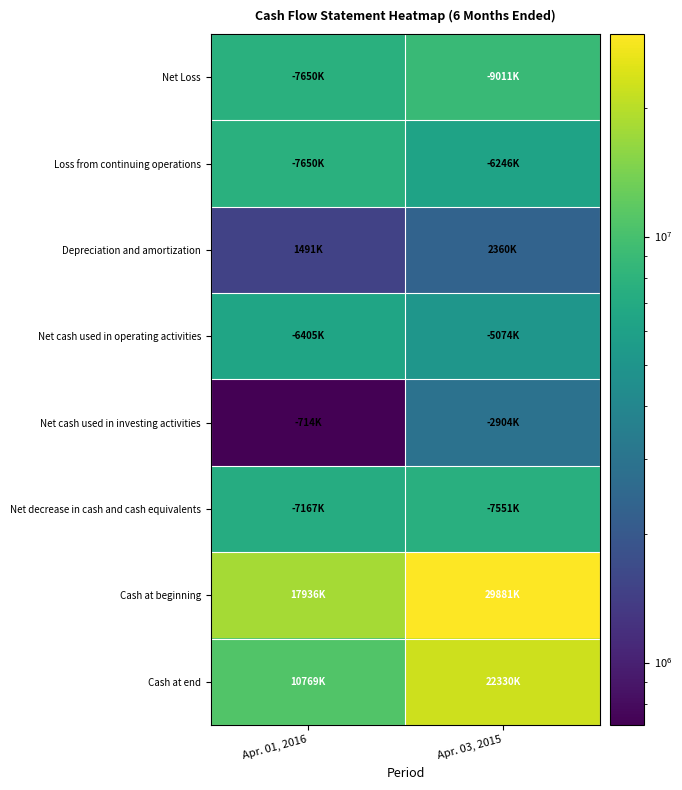

Which series has the largest range (max minus min)?

Cash at beginning